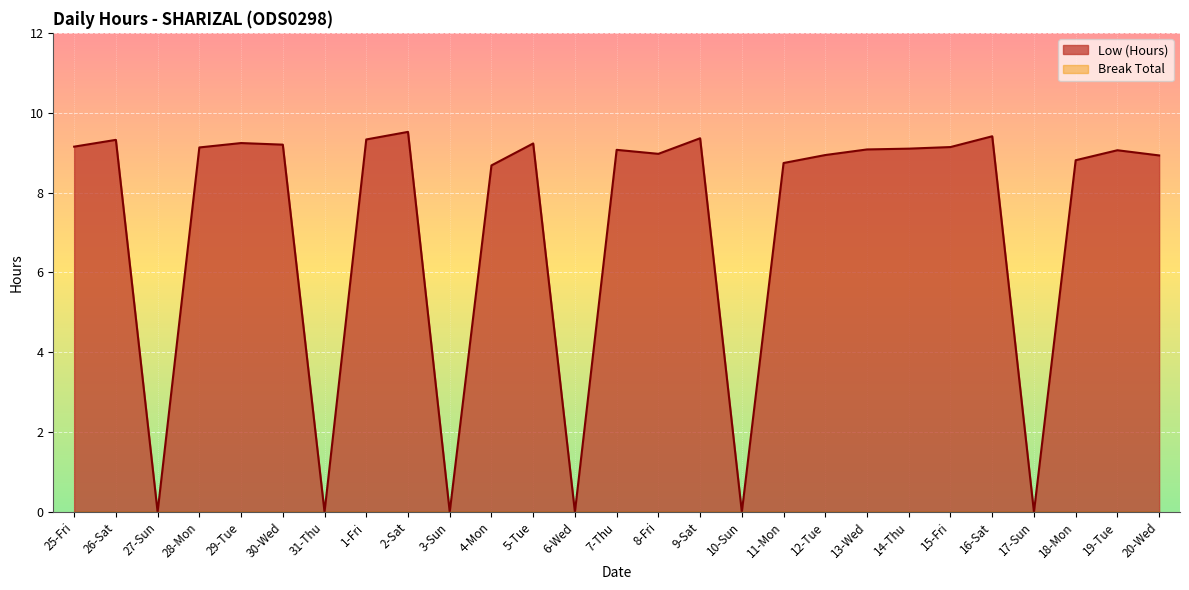

What position from the right is 9-Sat?

12